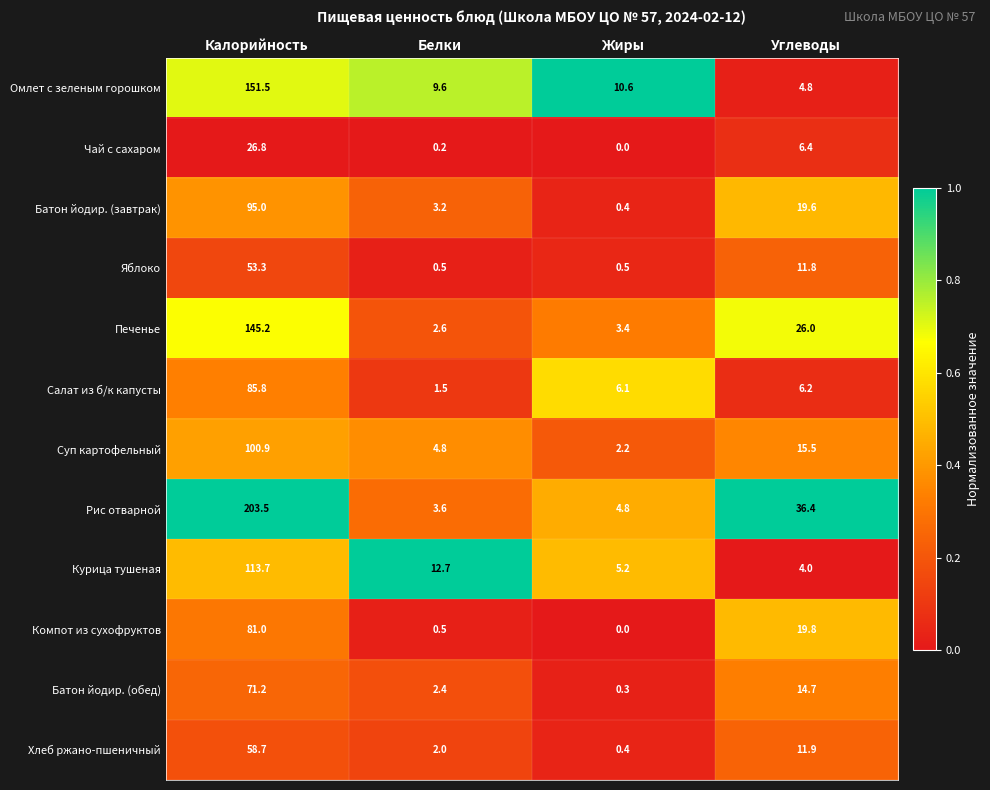

The Омлет с зеленым горошком series shows 4.8 at Углеводы. True or false?

True